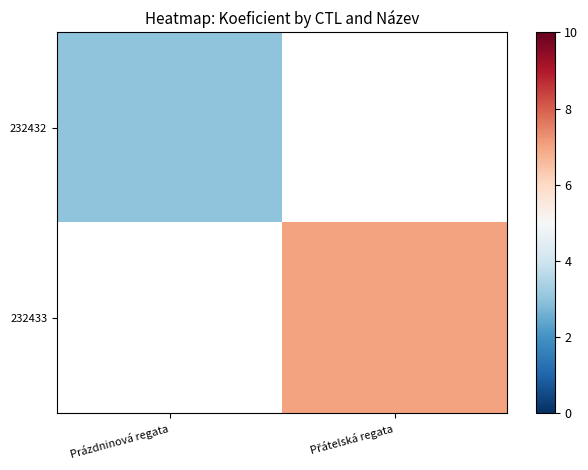

At how many categories does at least one series exceed 5?

1